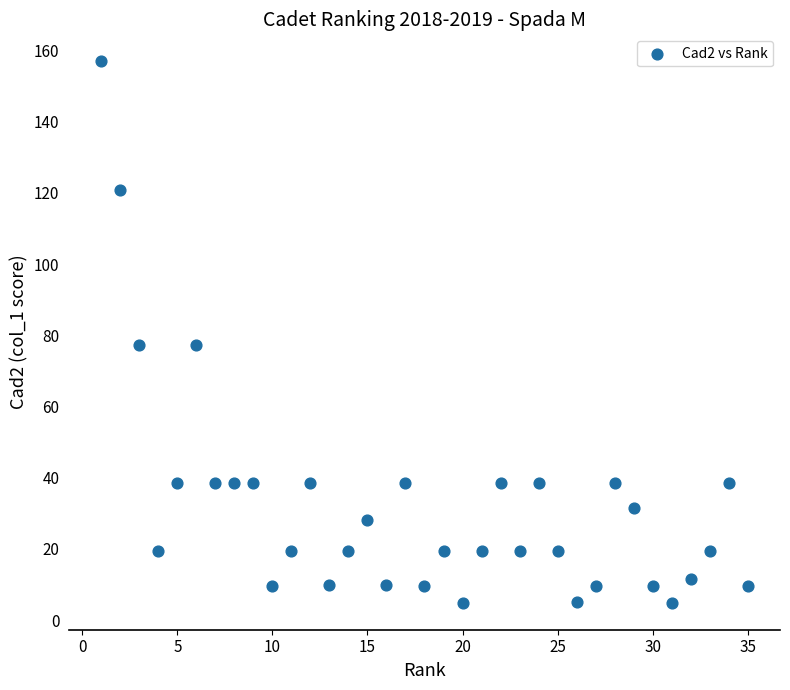

What is the range of X values (max minus min)?

34.0